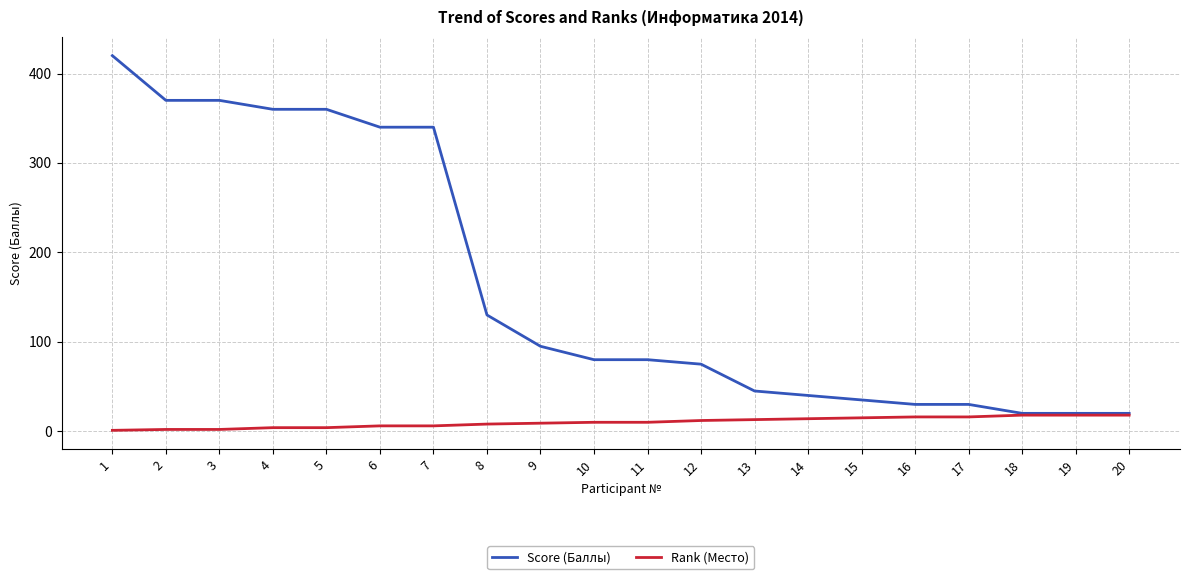

What is the maximum value shown in the chart?

420